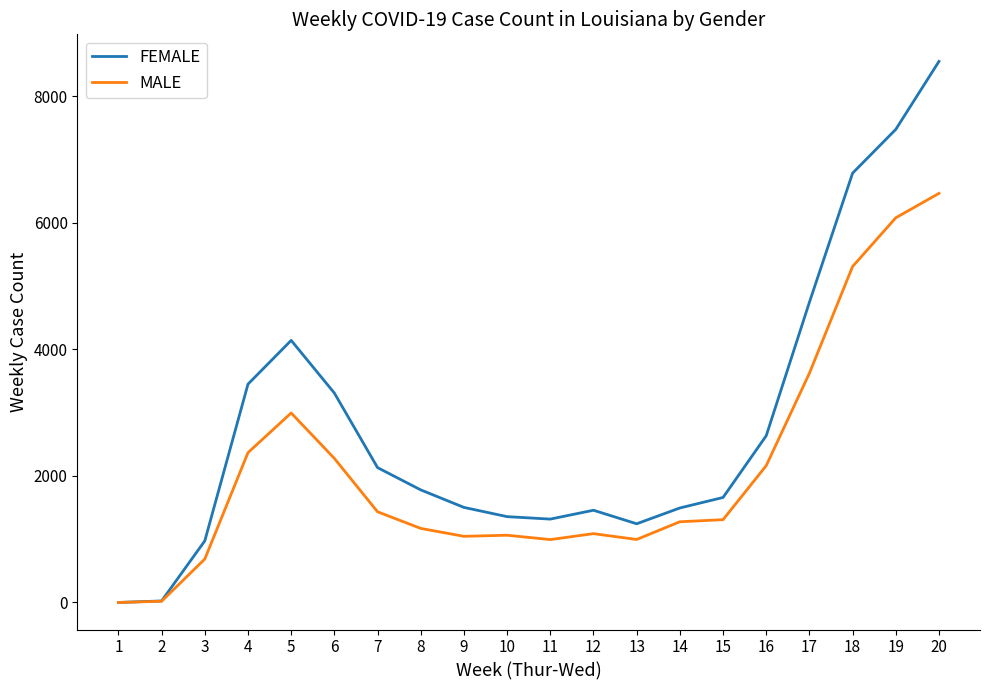

Which series has the largest range (max minus min)?

FEMALE